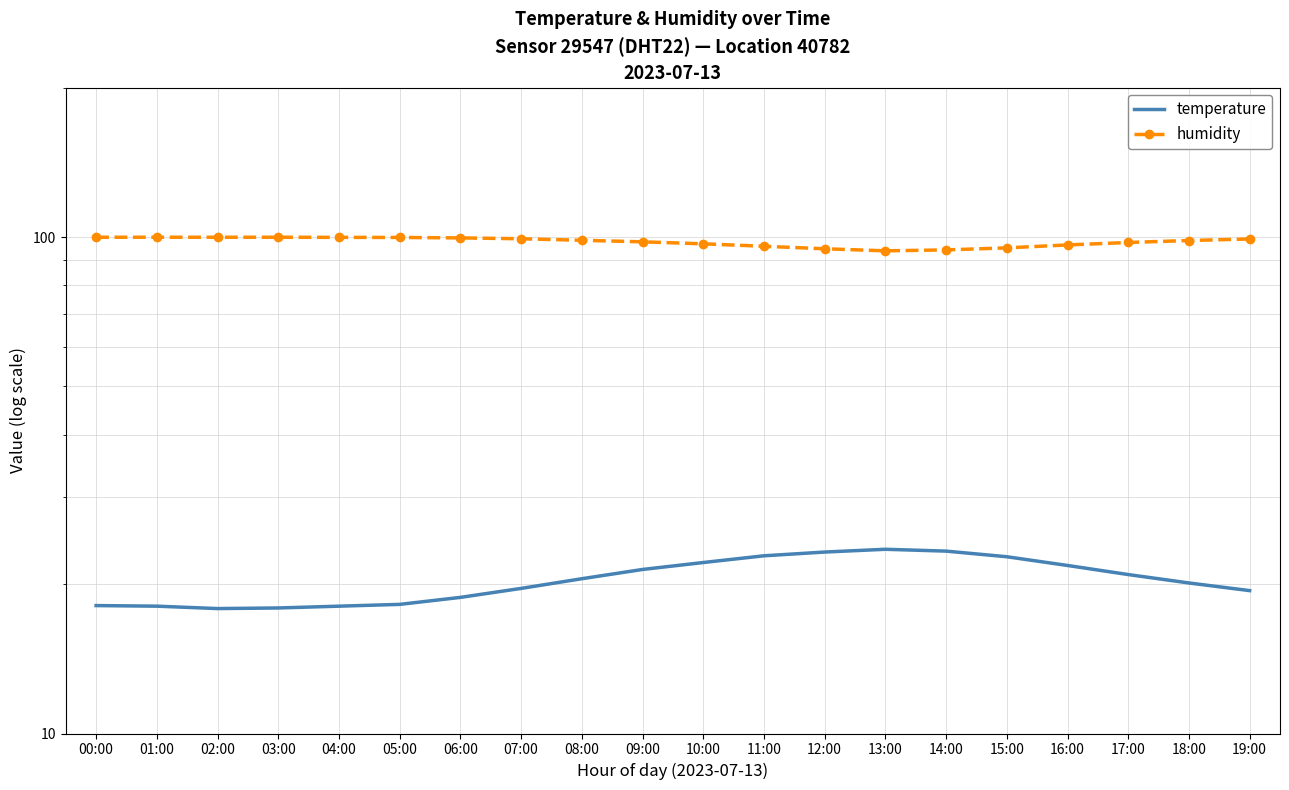

Is the value of temperature at 14:00 greater than the value of humidity at 01:00?

No